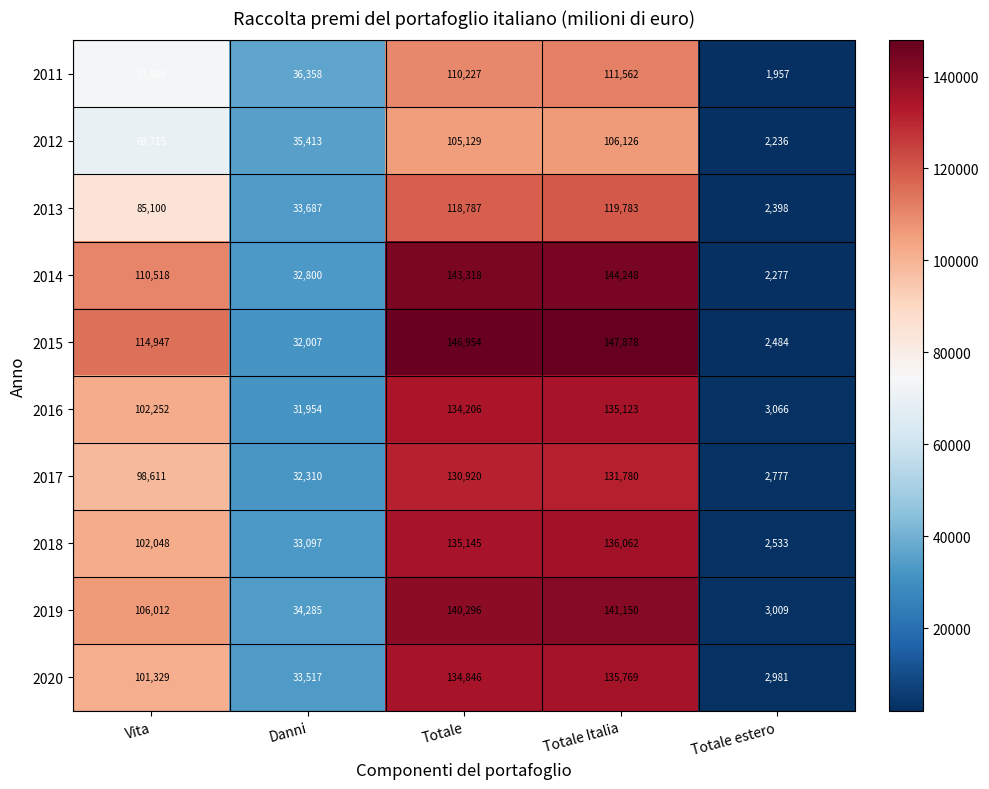

What is the difference between the maximum and minimum values in the 2015 series?

145394